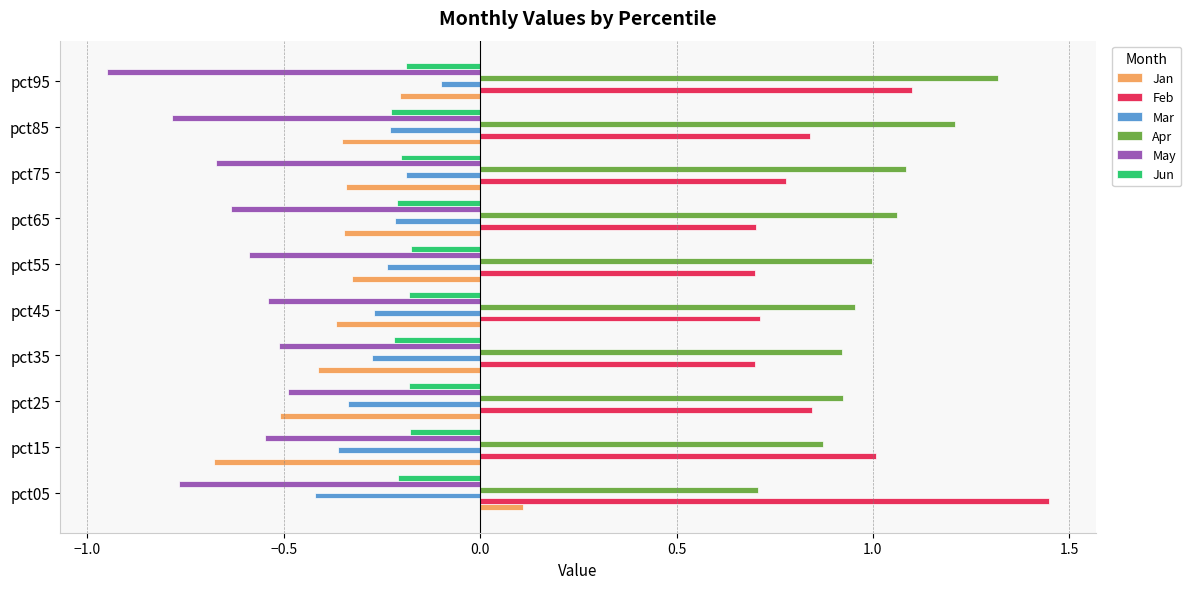

What is the total value across all series at pct55?

0.4